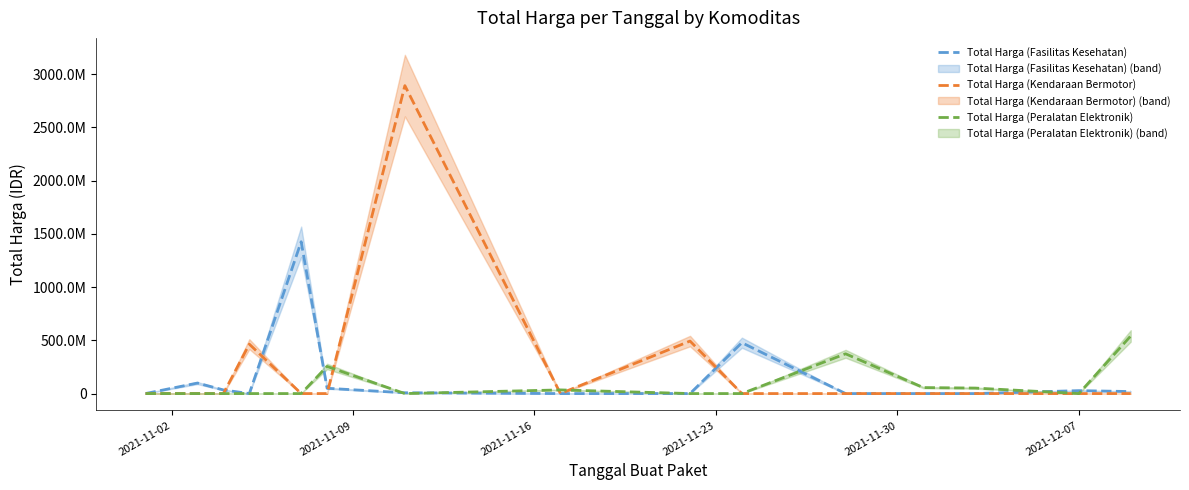

In Total Harga (Fasilitas Kesehatan), how many points are lower than both neighbors (excluding endpoints)?

1